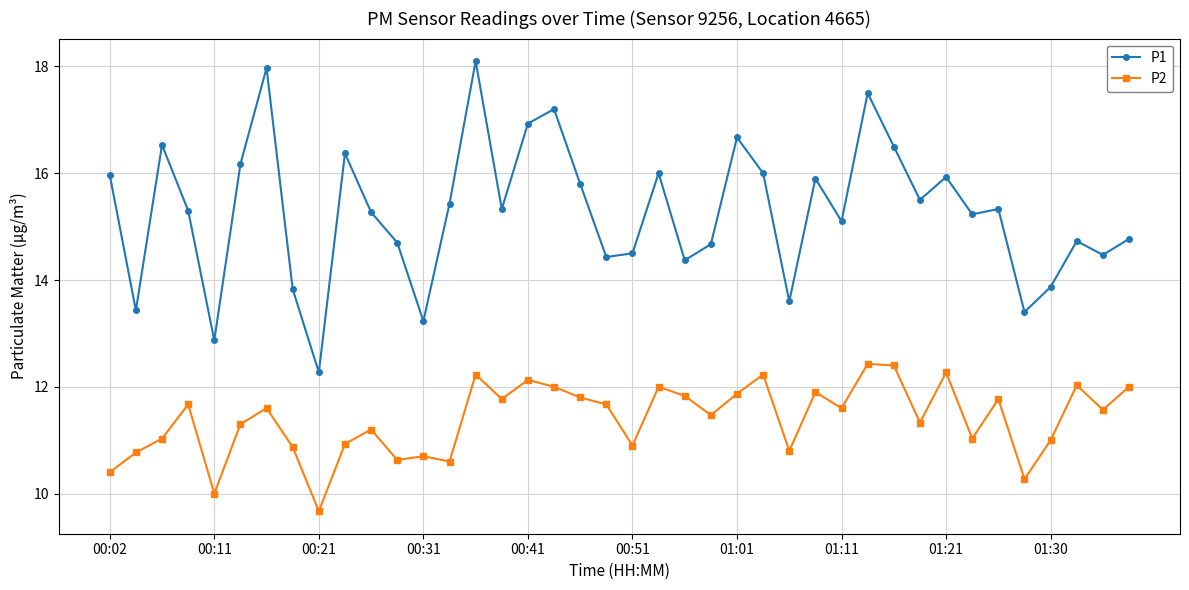

Does the chart have visible grid lines?

Yes